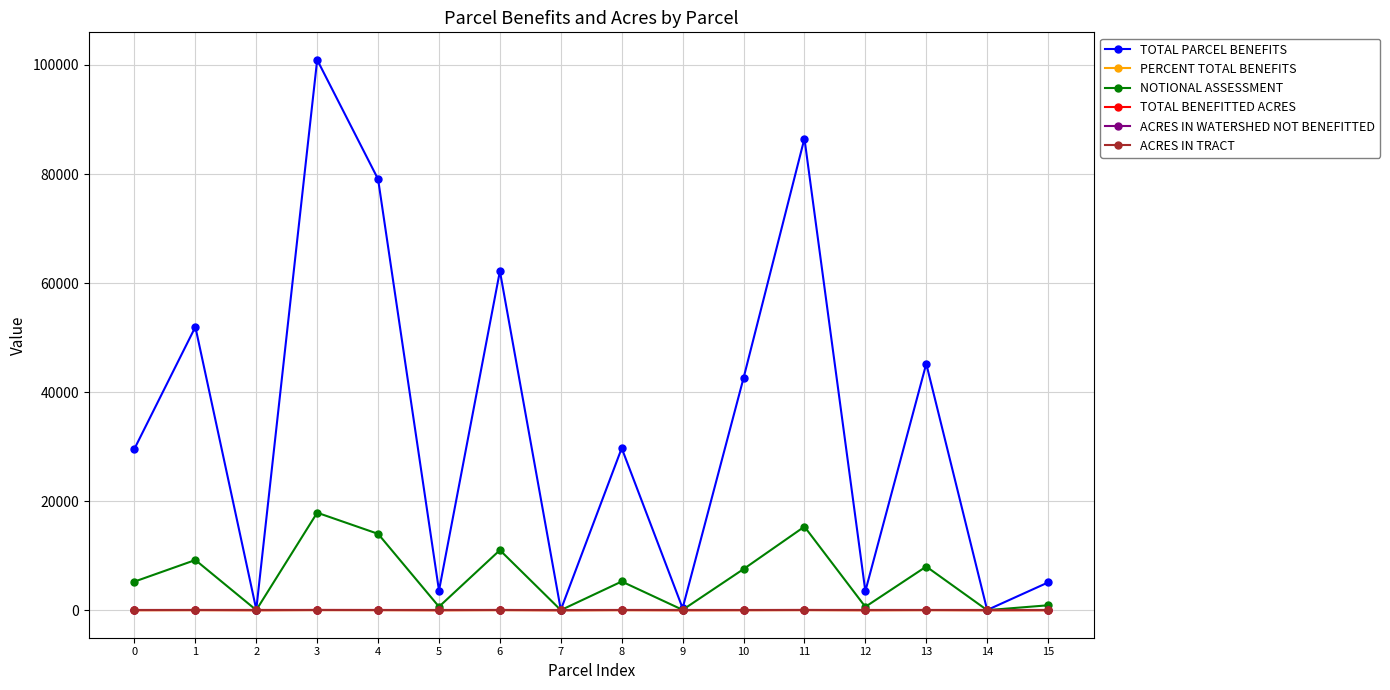

Which series has the largest range (max minus min)?

TOTAL PARCEL BENEFITS